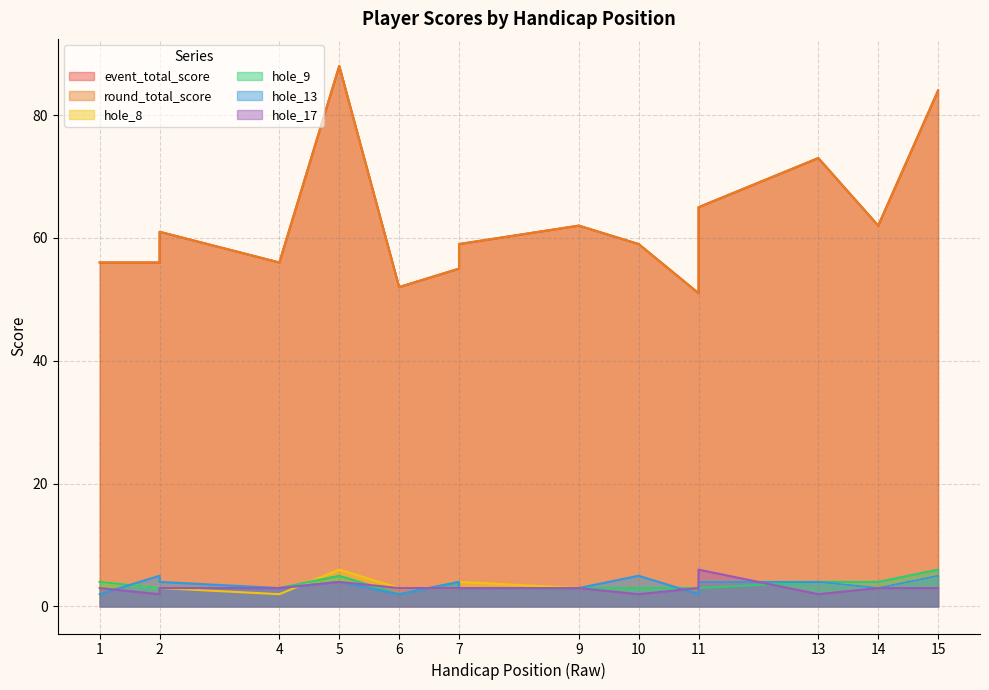

At which label does hole_9 first exceed 3?

1